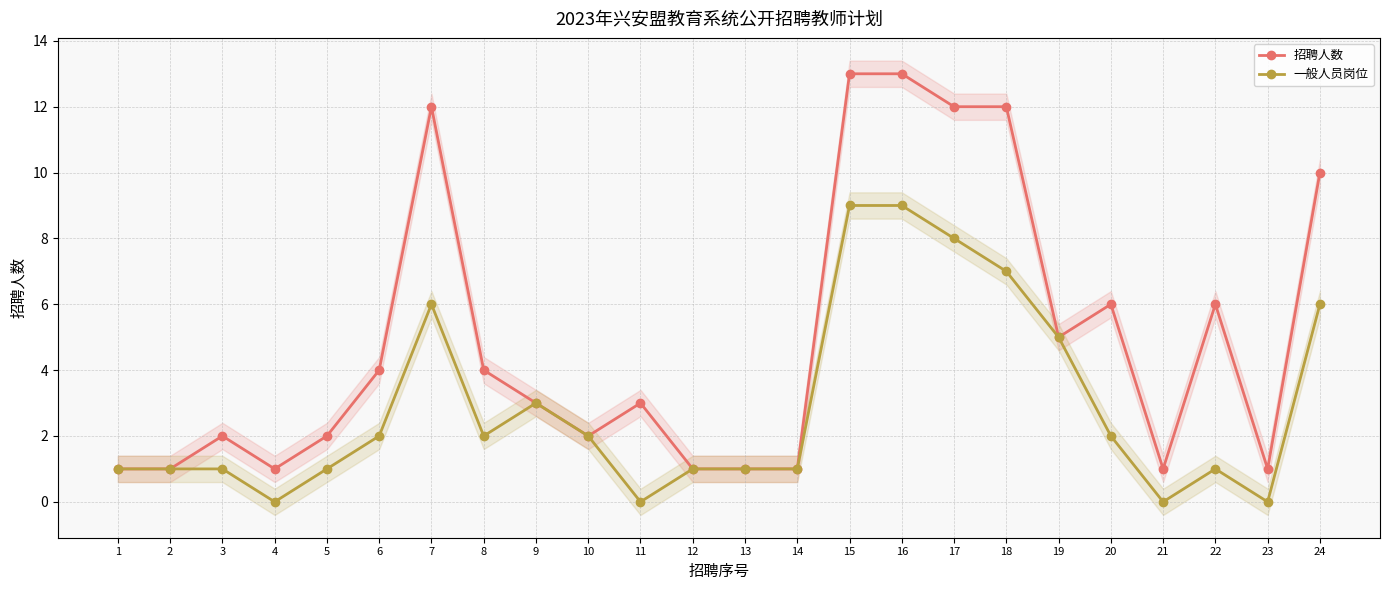

At which label is 一般人员岗位 closest to 4?

9